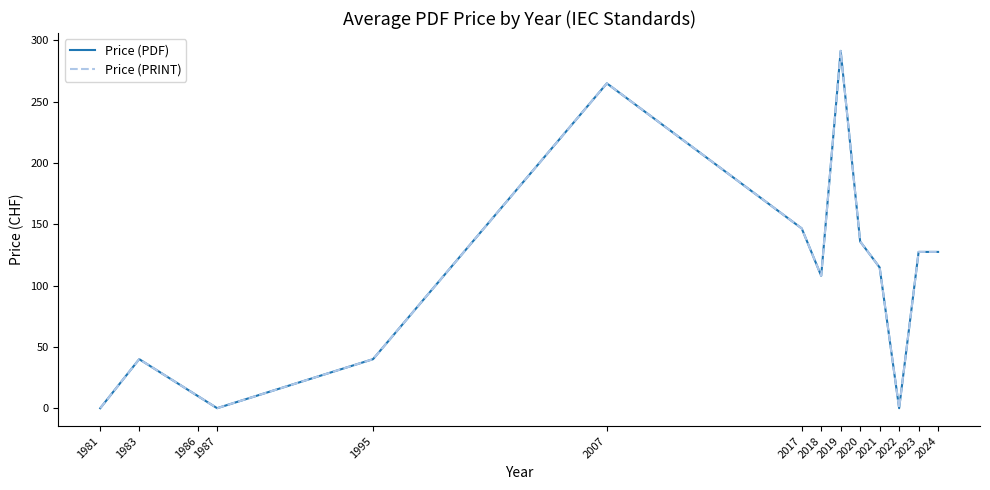

Is this an area chart (filled region under the line)?

No